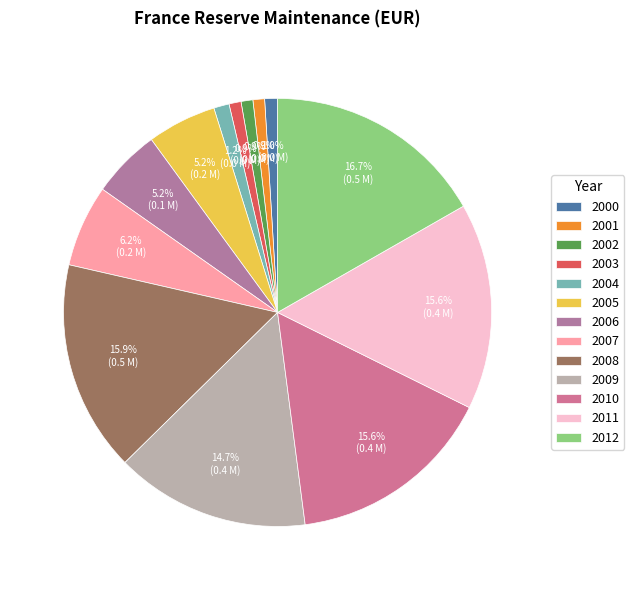

To the nearest percent, what is the combined percentage of 2009 and 2000?

16%